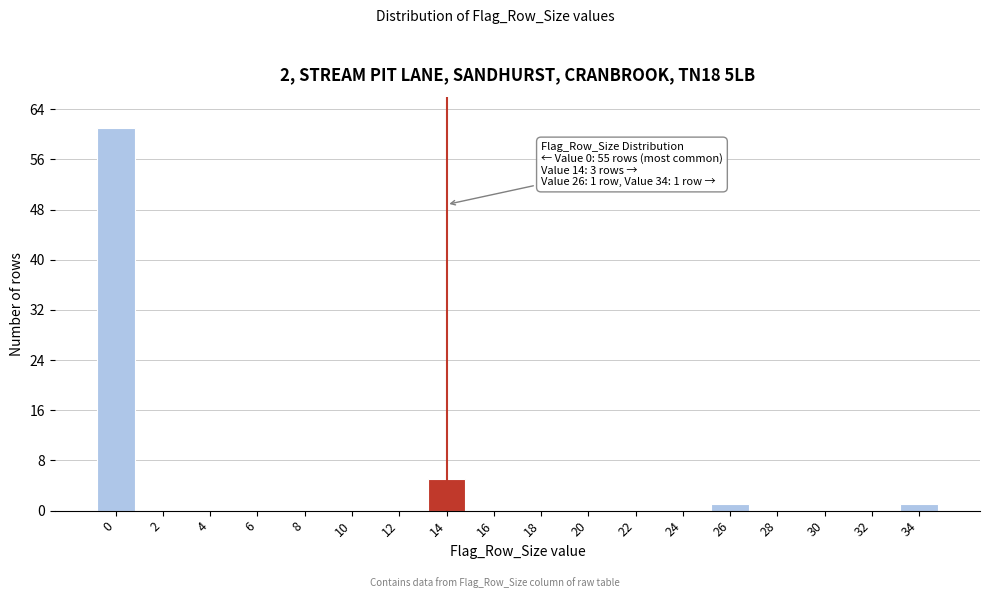

Reading left to right, list all the values displayed in this chart.

0=61	2=0	4=0	6=0	8=0	10=0	12=0	14=5	16=0	18=0	20=0	22=0	24=0	26=1	28=0	30=0	32=0	34=1